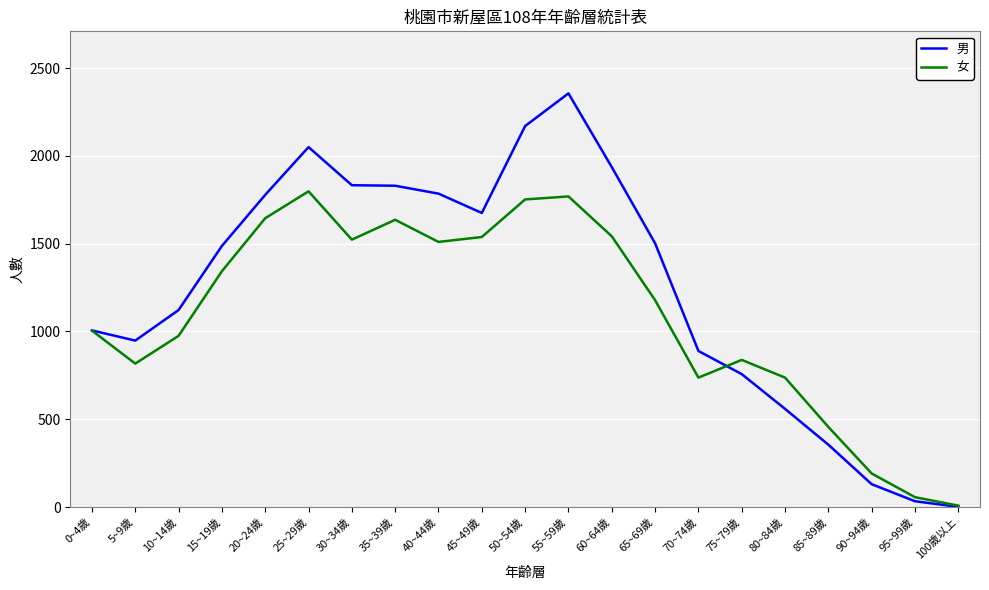

Rank the series by their average value, from lowest to highest.

女, 男